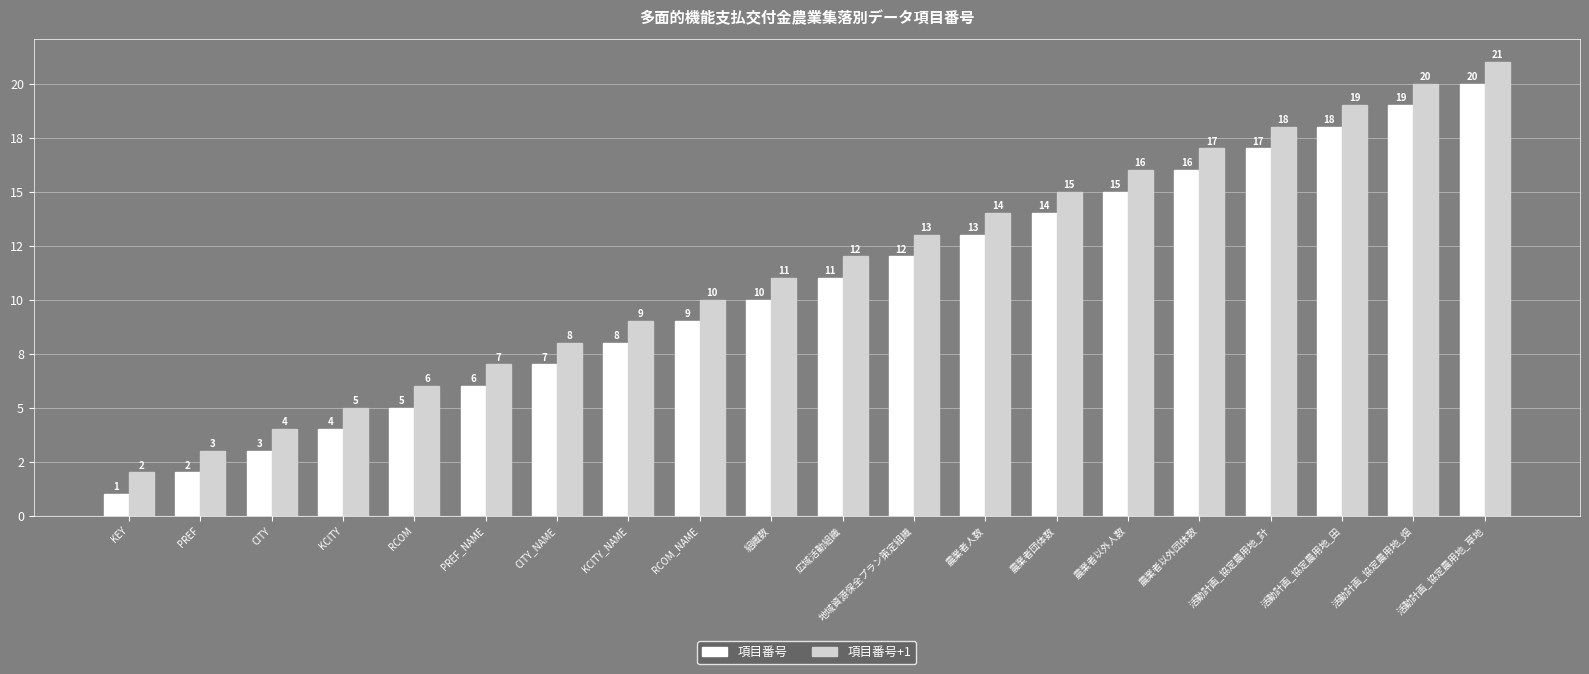

Which series has the largest range (max minus min)?

項目番号